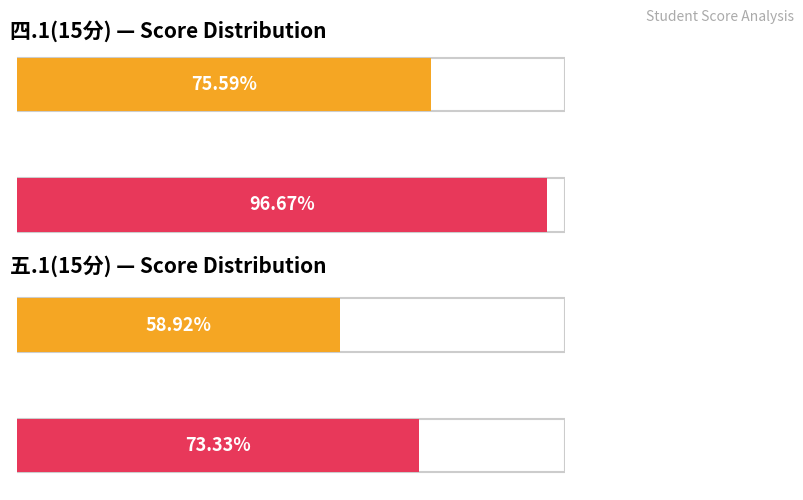

How many bars are there in each group?

2